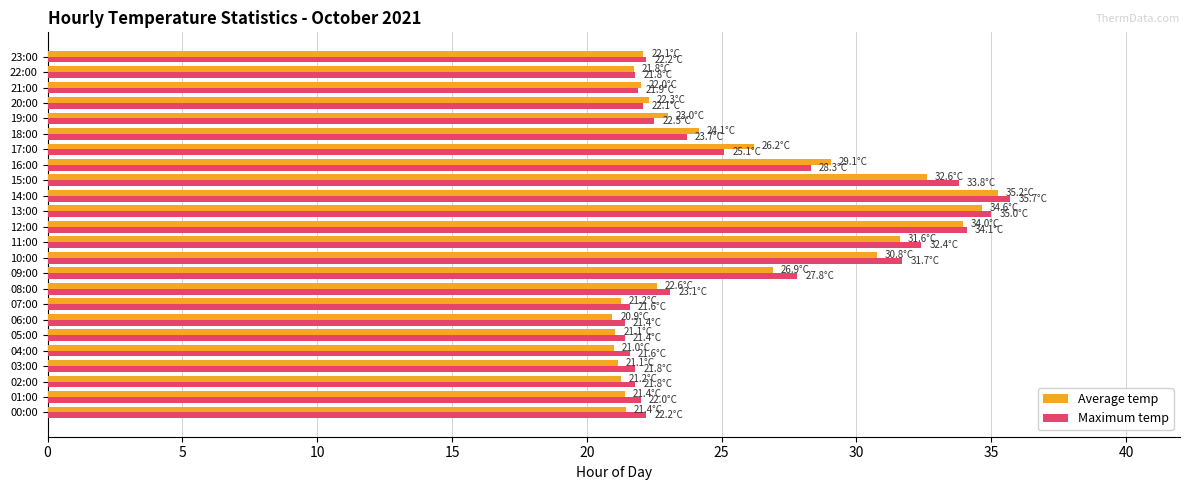

What is the minimum value for Maximum temp?

21.4